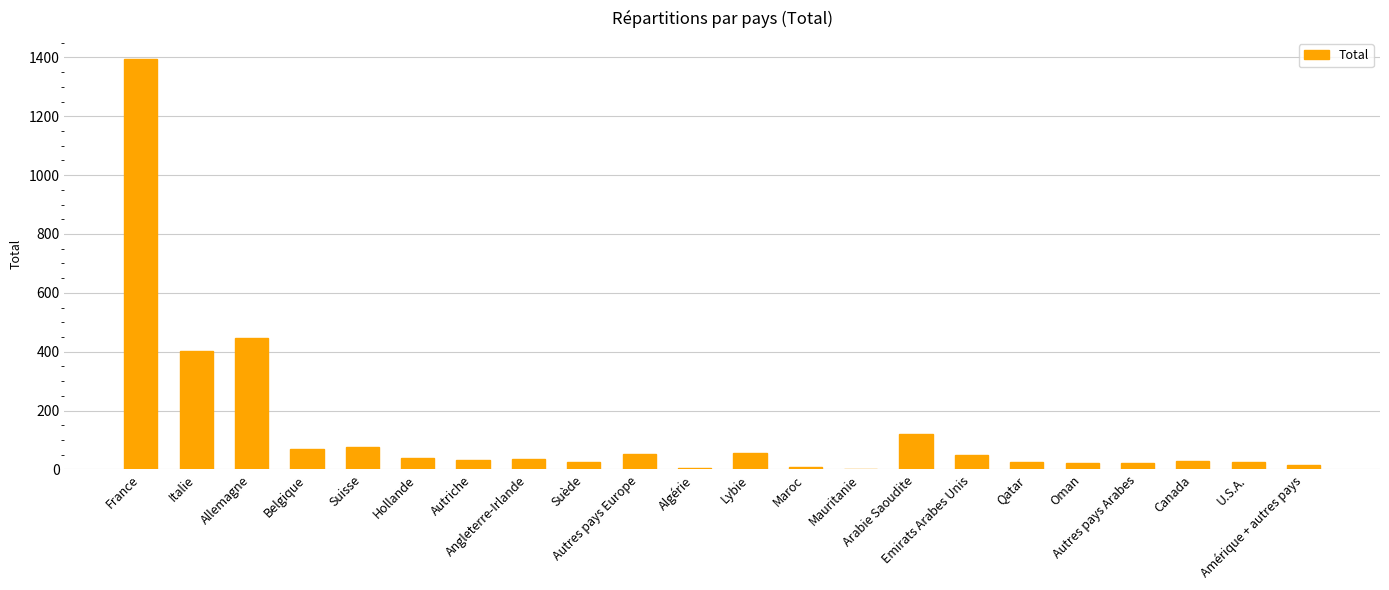

How many distinct data groups are displayed?

1